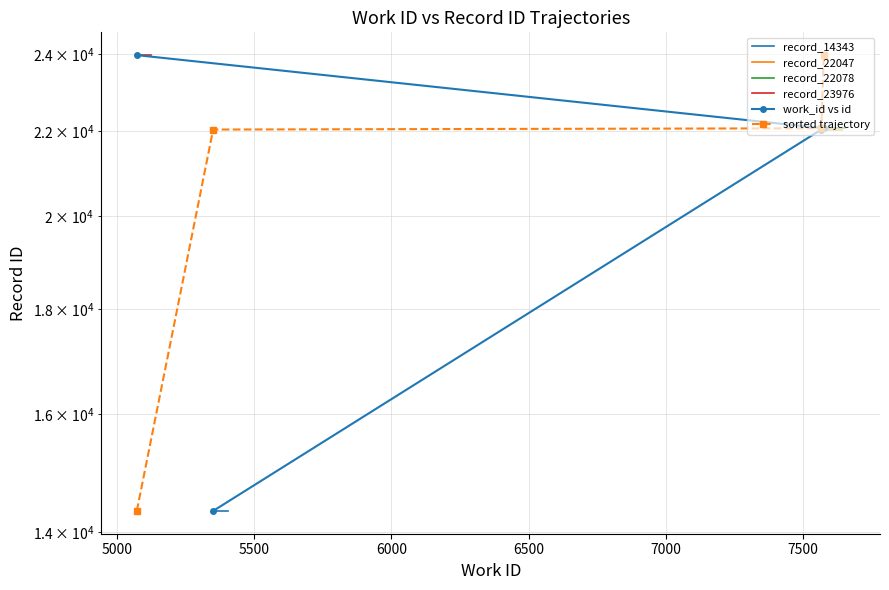

What is the value of the 2nd point from the left?

22047